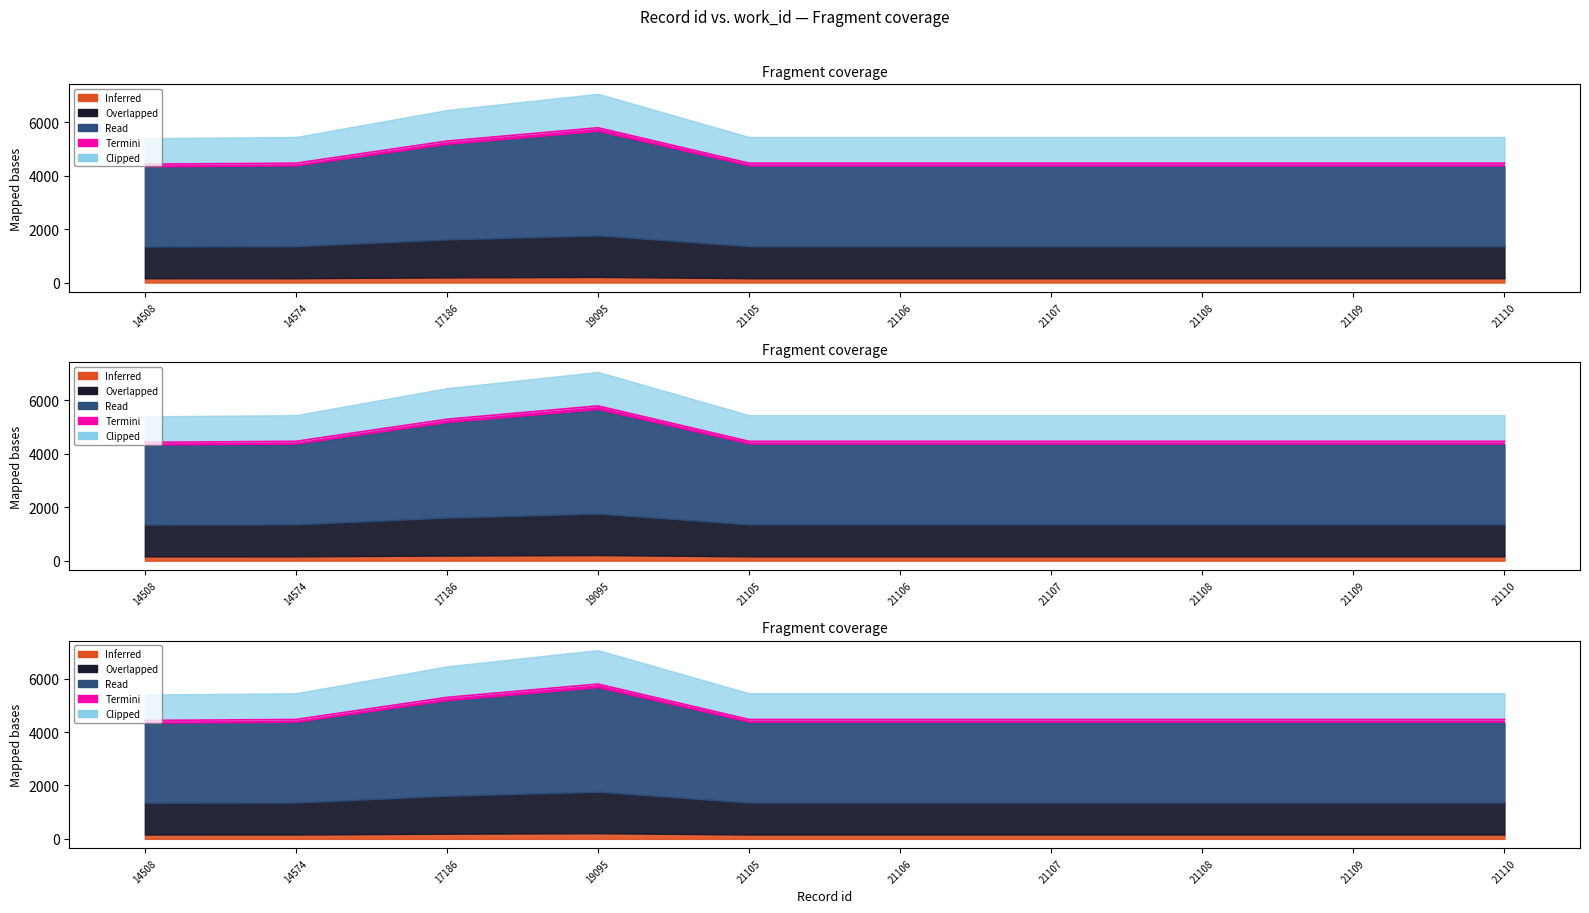

True or false: the data shows 3855.8 at 19095.

False